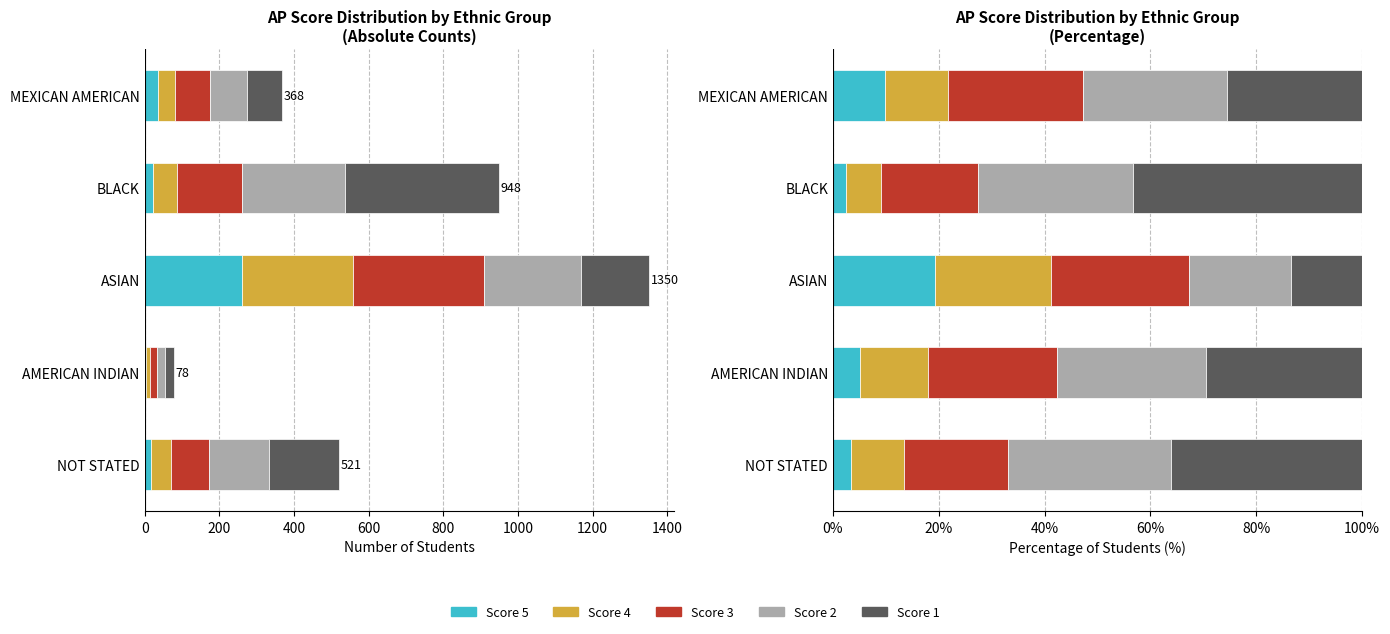

What is the value of the Score 5 bar at the 4th from the left?

2.4